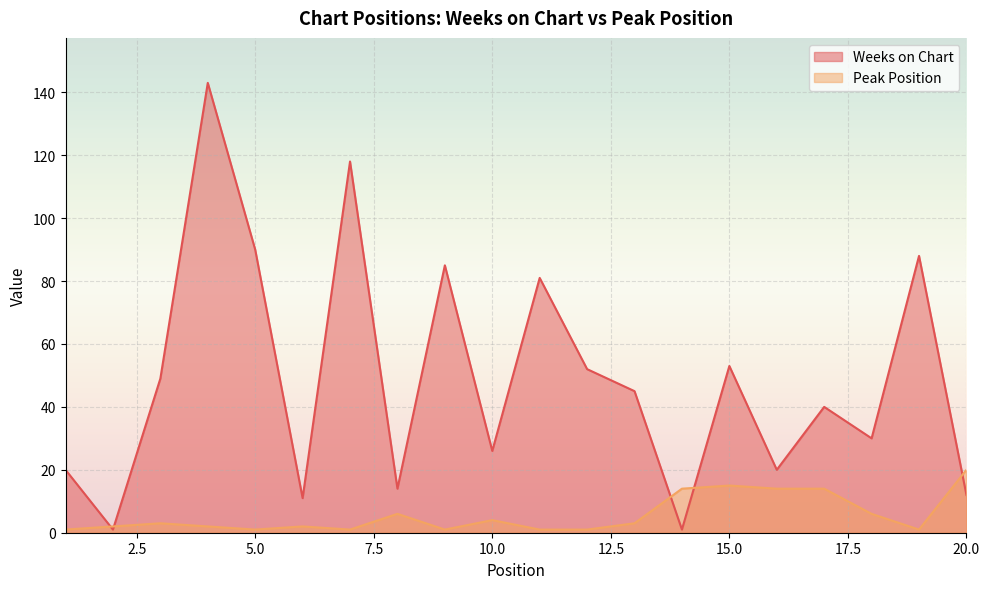

What is the greatest value displayed?

143